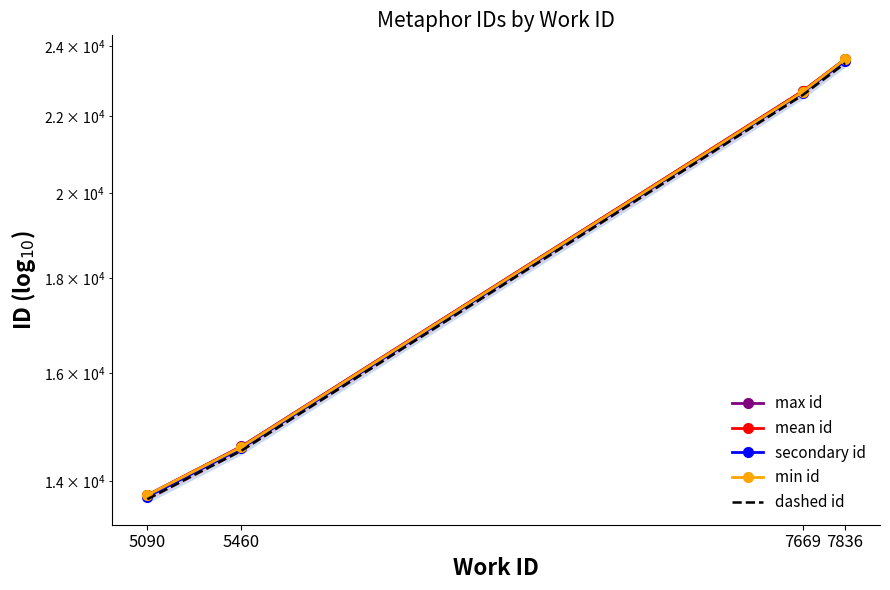

What are all the series names shown in the legend?

max id, mean id, secondary id, min id, dashed id